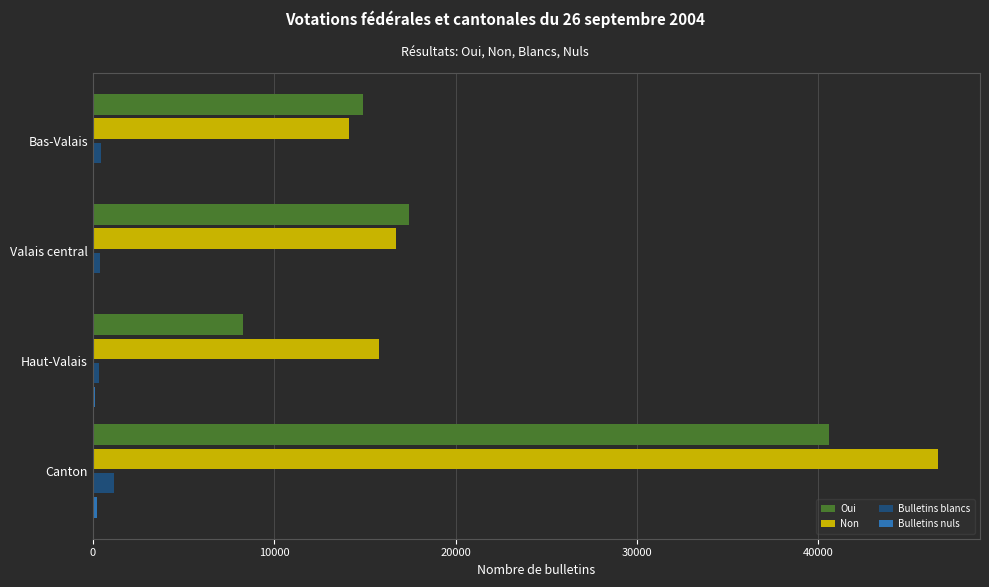

Which series changed the most between Valais central and Canton?

Non